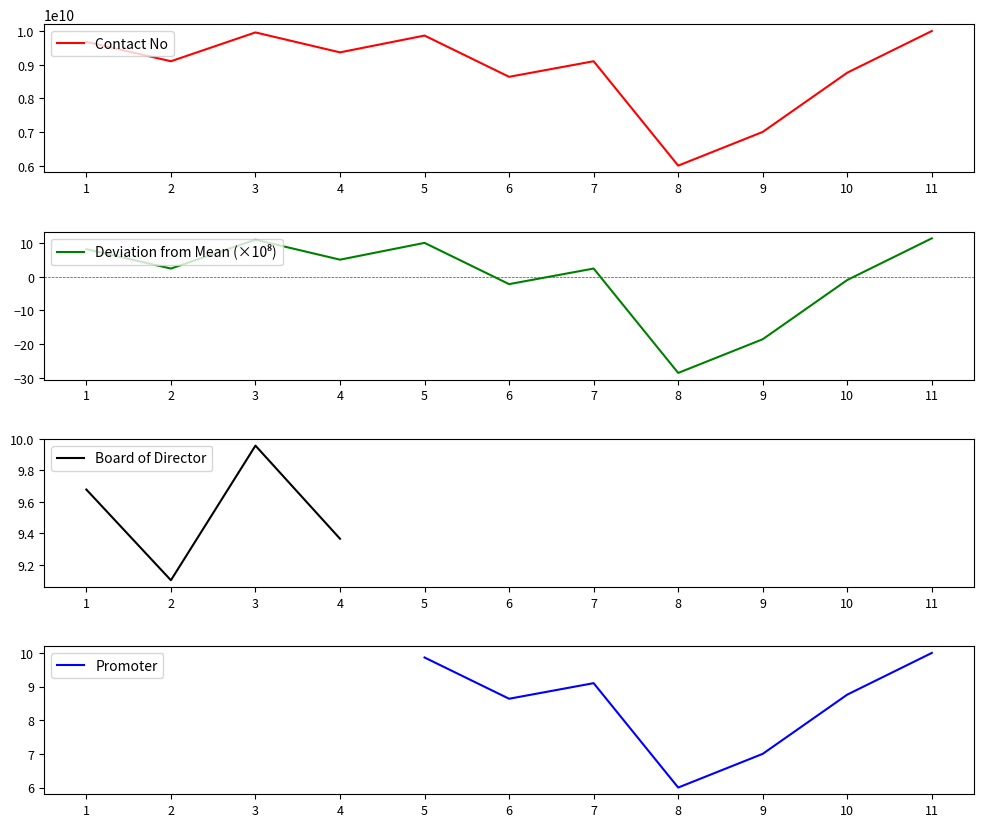

Does the chart have visible grid lines?

No